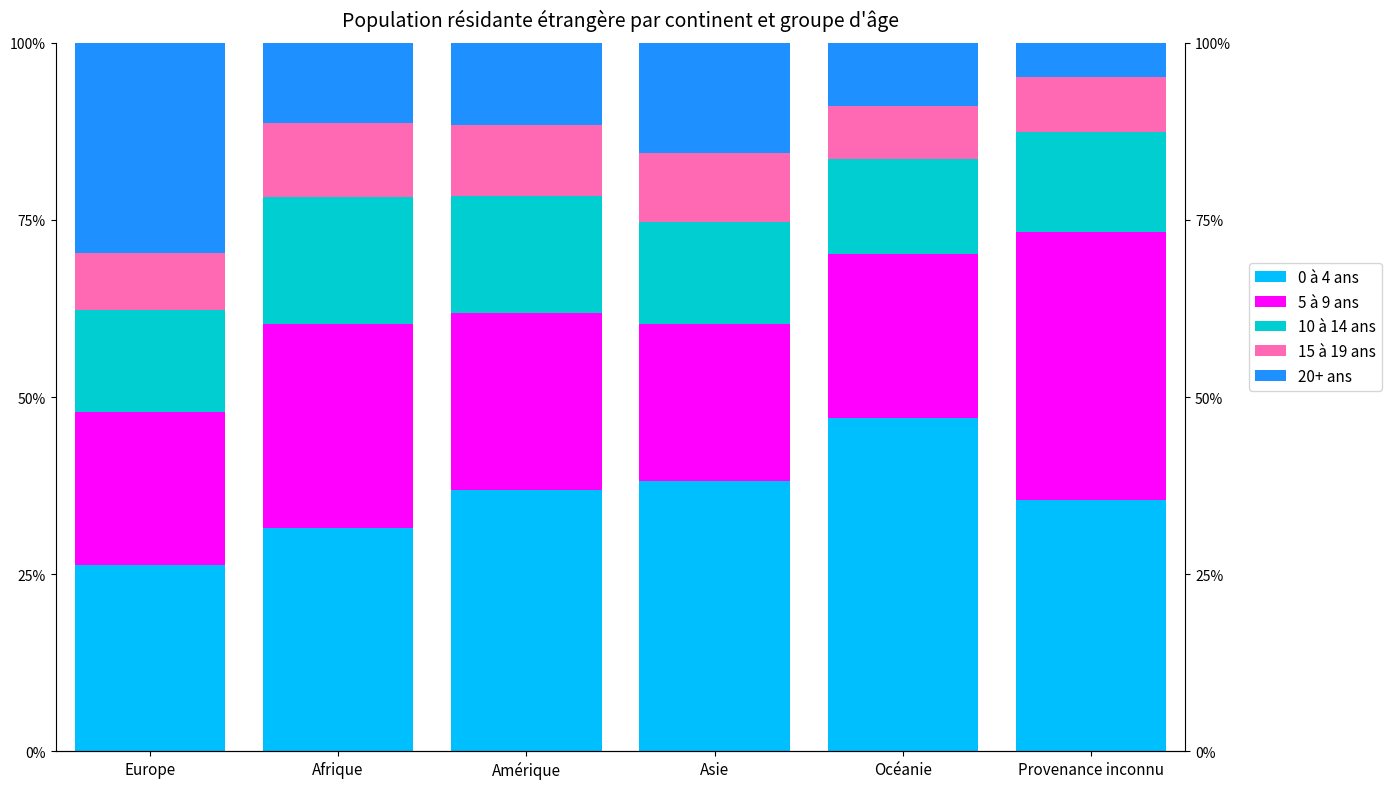

What is the spread (max minus min) of values at Europe?

21.5